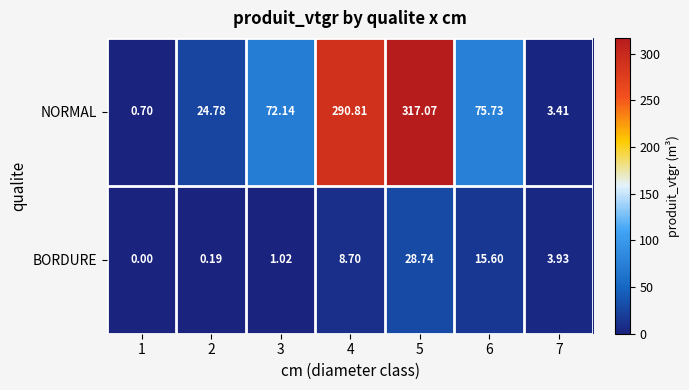

Rank the series by their average value, from lowest to highest.

BORDURE, NORMAL